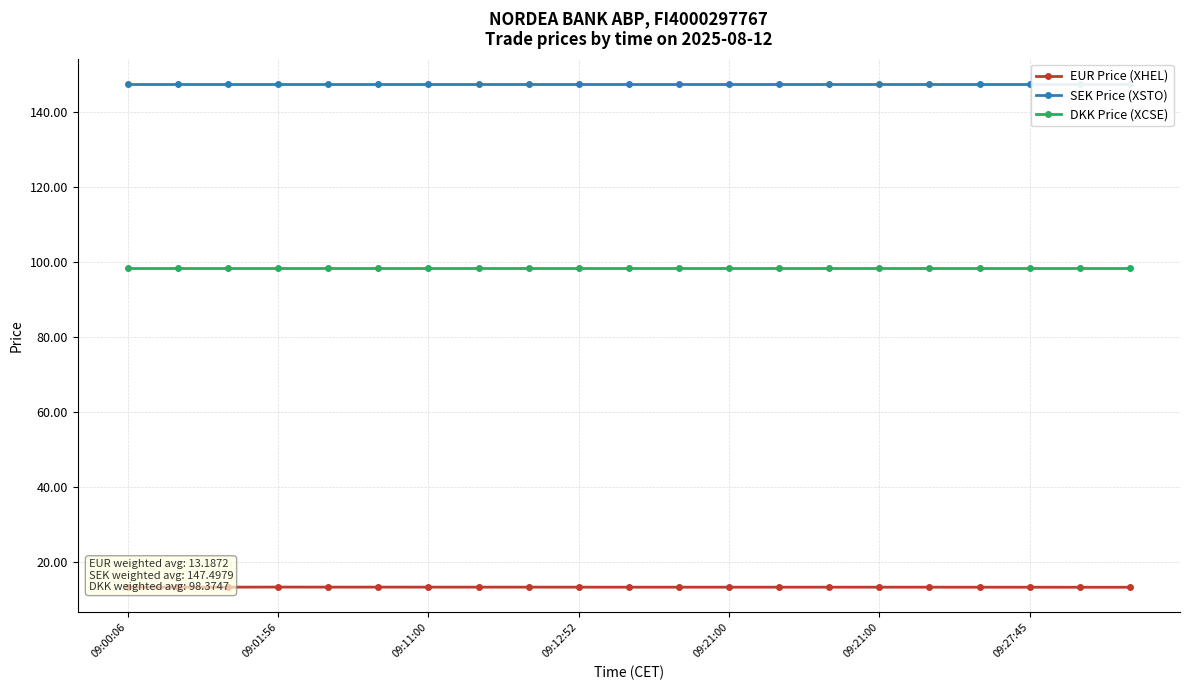

How many lines are shown in the chart?

3